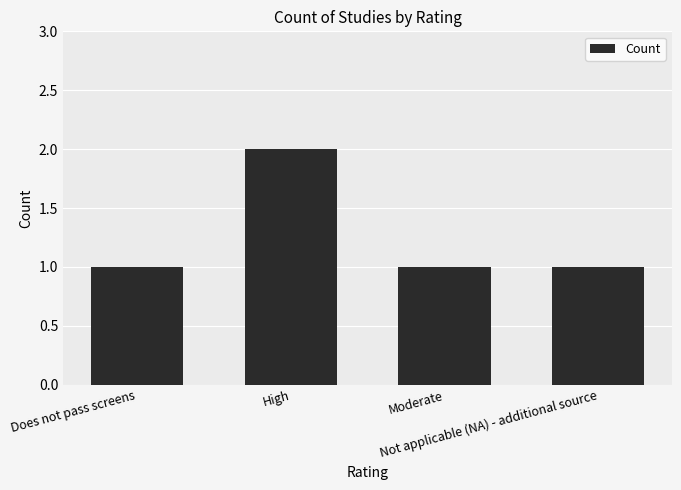

Reading right to left, transcribe all the data shown in this chart.

1	1	2	1